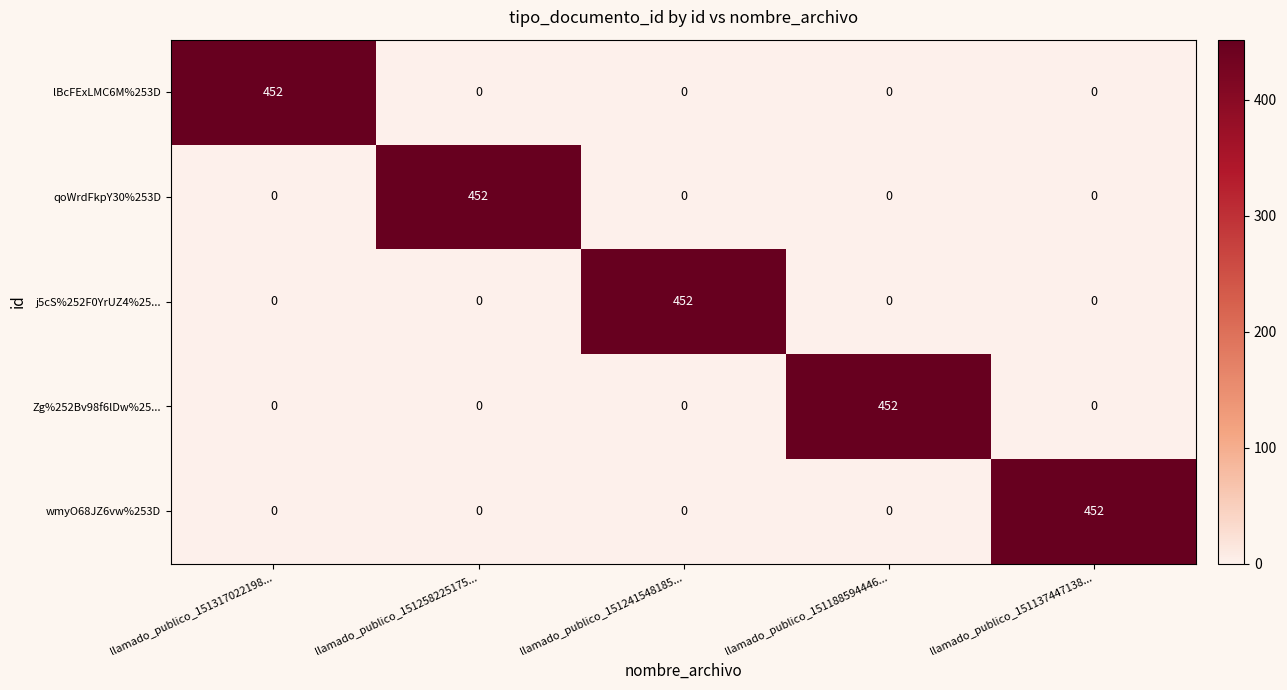

The lBcFExLMC6M%253D series shows 0 at llamado_publico_151188594446.... True or false?

True